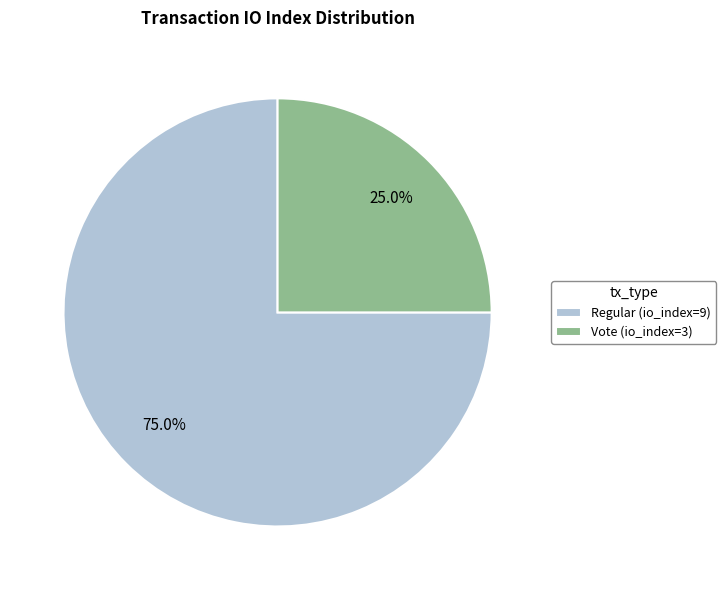

Is it true that Vote (io_index=3) is 25% of the pie?

True